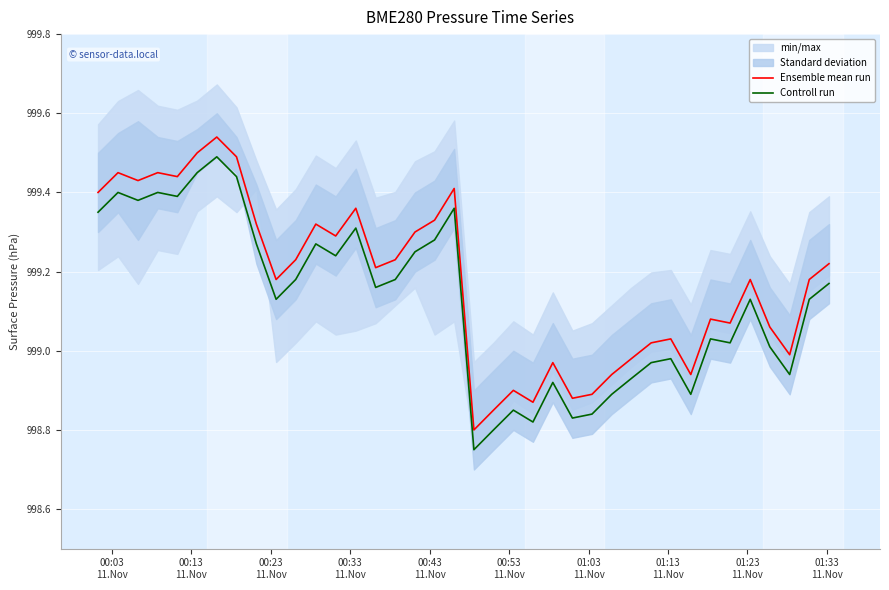

True or false: Controll run and Ensemble mean run cross at least once.

False